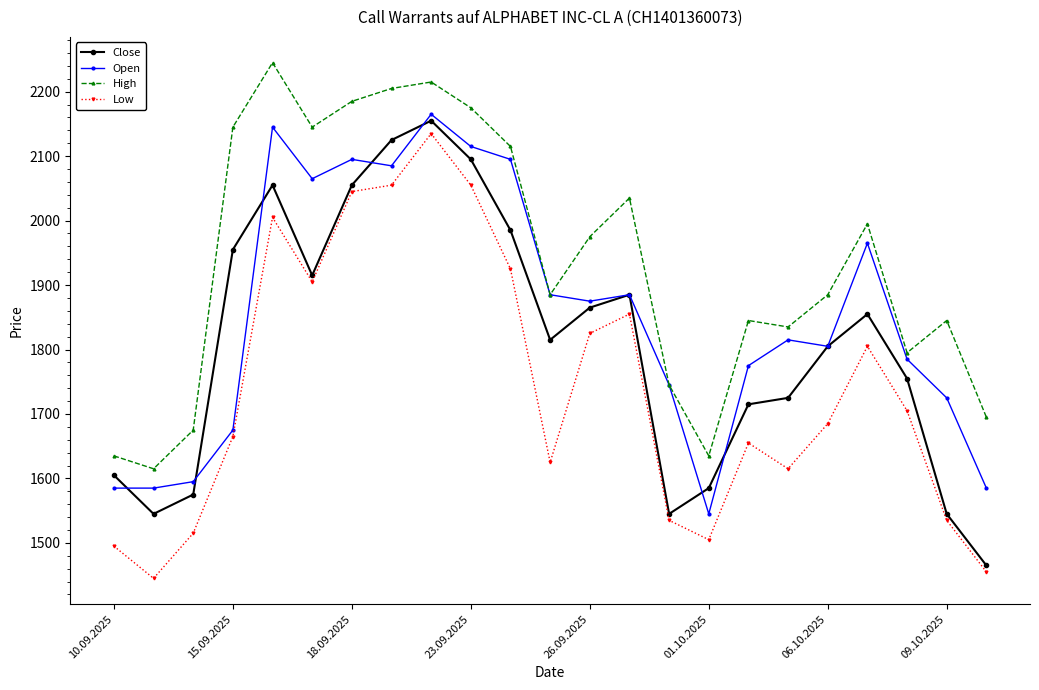

Rank the series by their maximum value, from lowest to highest.

Low, Close, Open, High